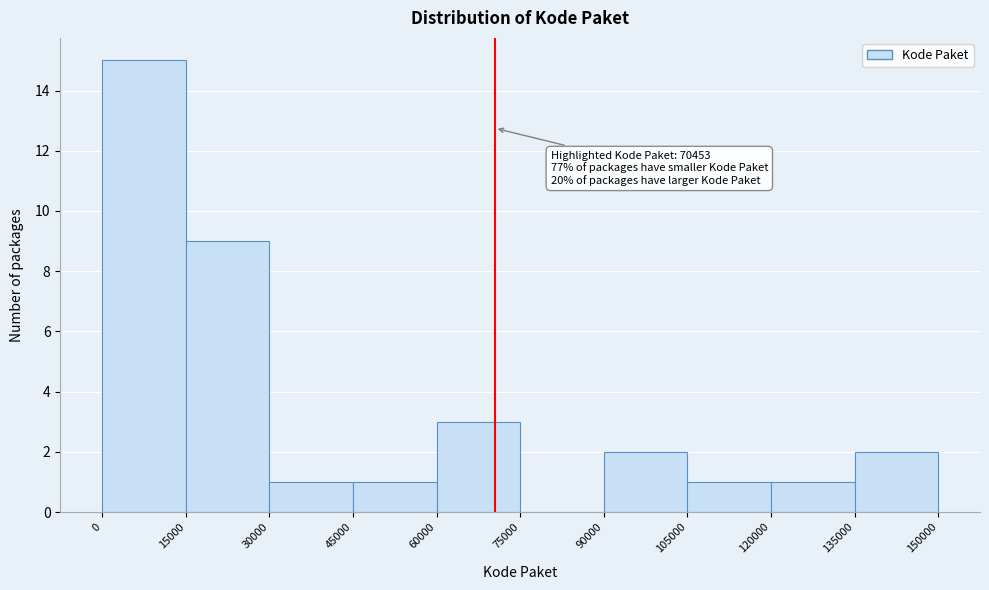

Over which range of the x-axis is the bar tallest?

0 to 15000